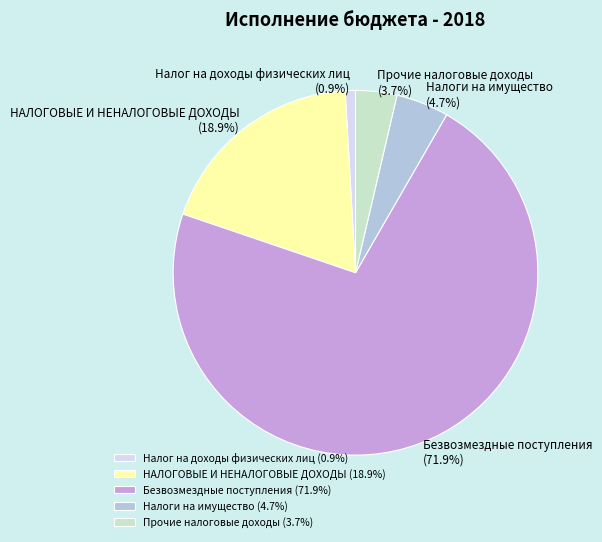

Is there any slice that represents more than half of the pie?

Yes